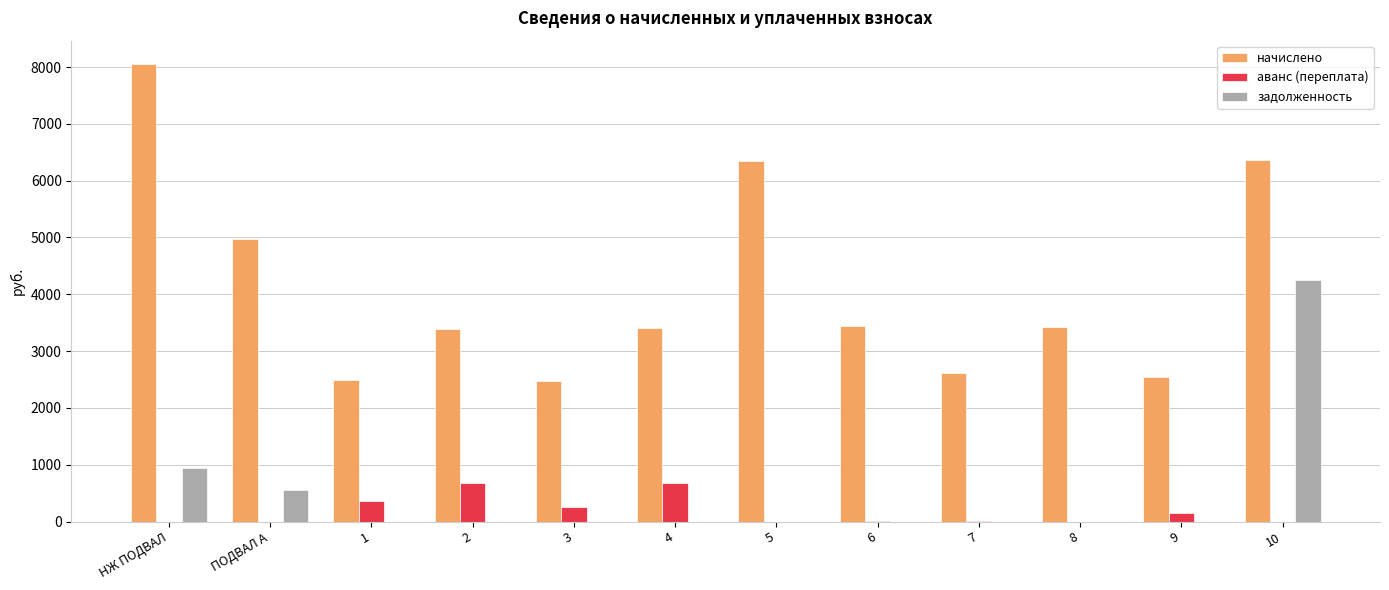

What is the average value of the задолженность series?

478.6